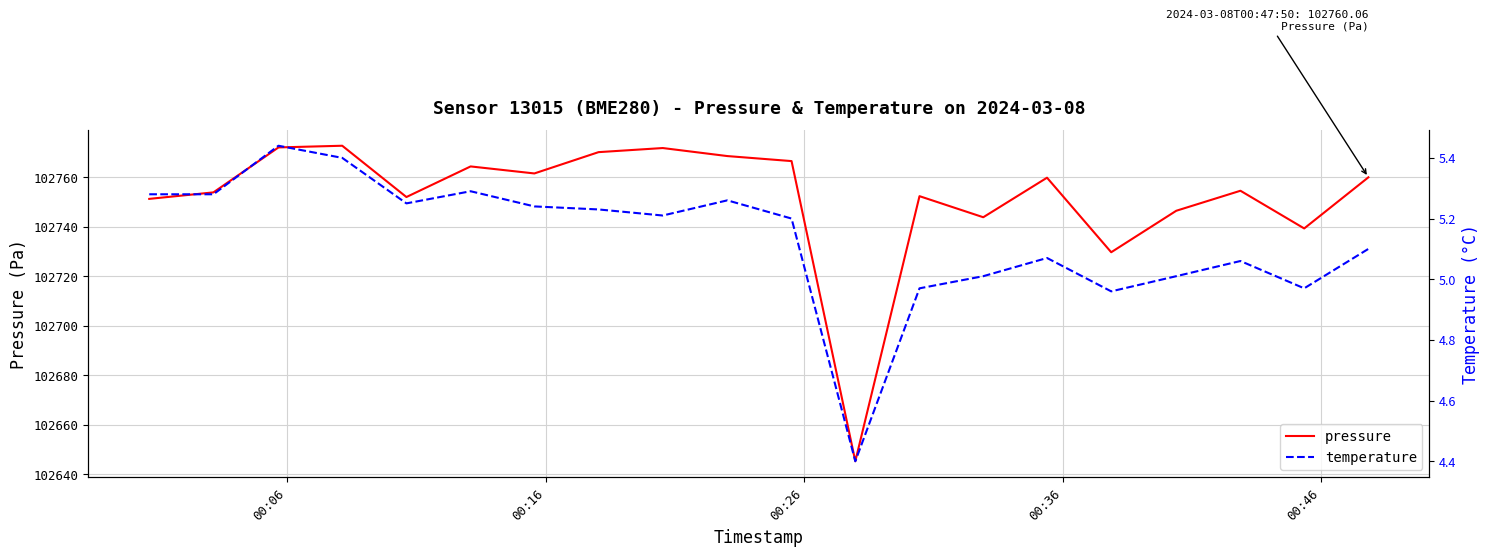

What is the maximum value for pressure?

102772.8